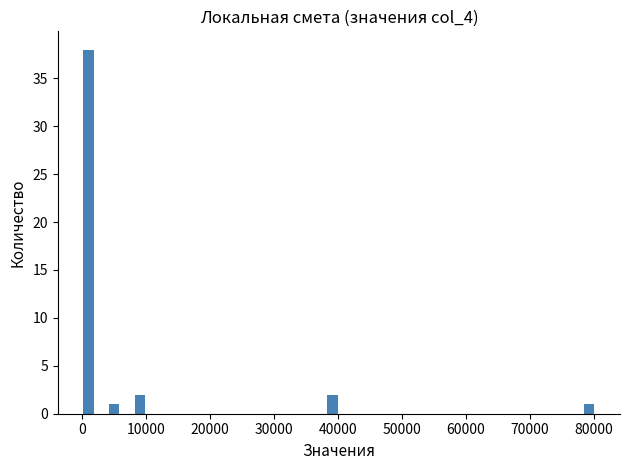

Around what value on the x-axis is the tallest bar? Give the approximate position of its centre, as read against the axis.

1000